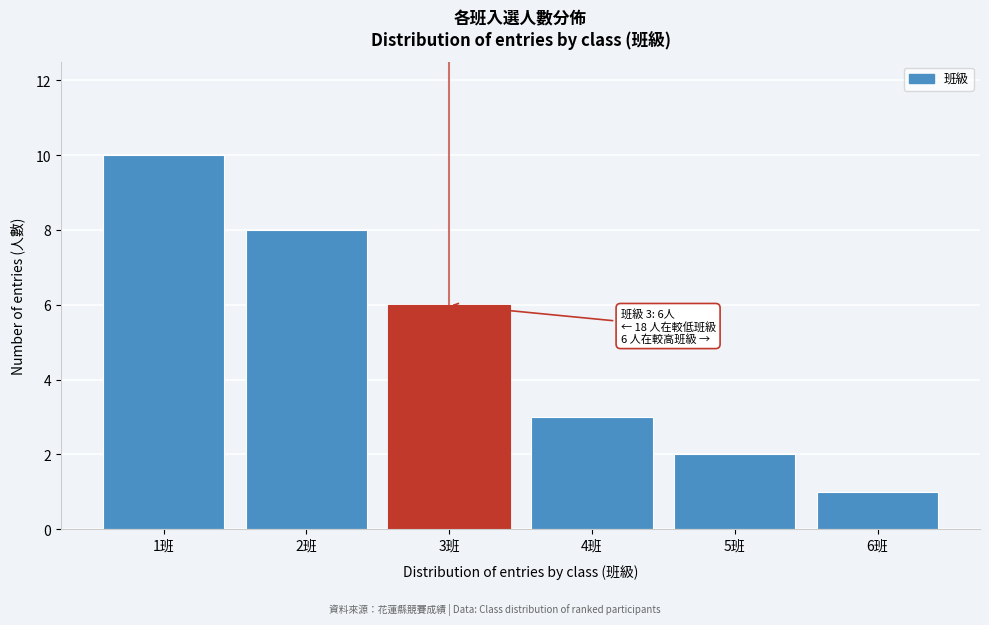

Reading left to right, extract all data points from this chart.

10	8	6	3	2	1